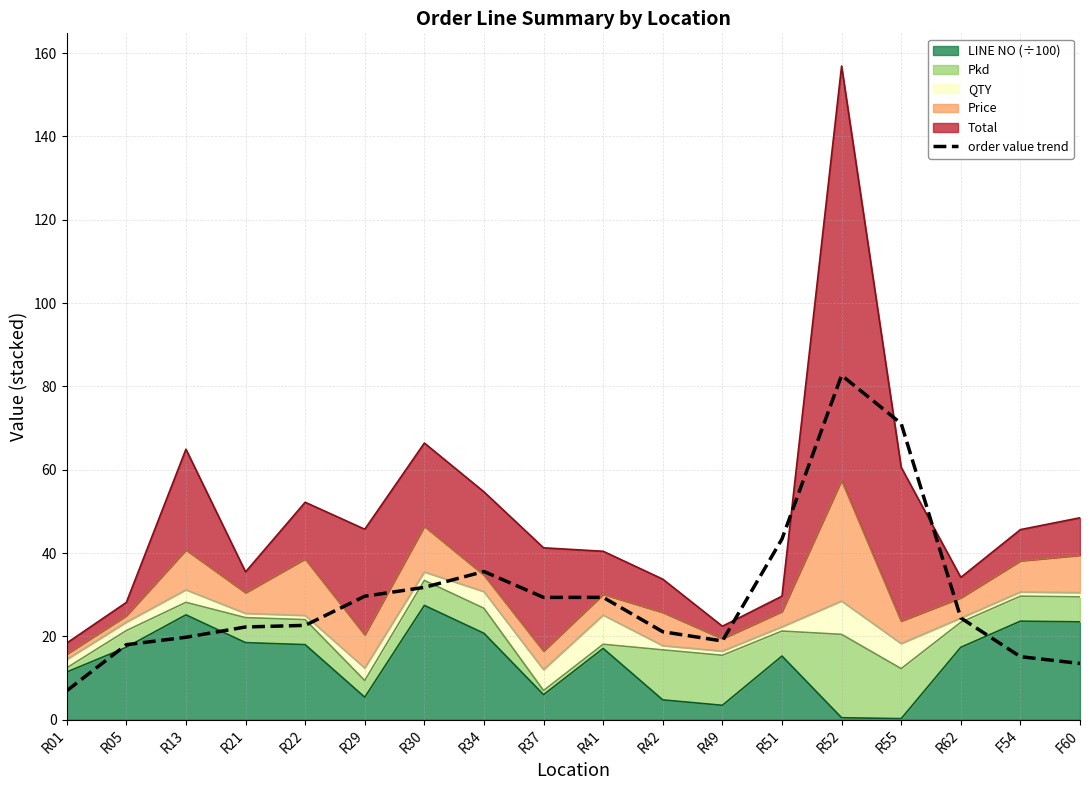

List the labels in order of value, smallest first.

R01, F60, F54, R05, R49, R13, R42, R21, R22, R62, R37, R41, R29, R30, R34, R51, R55, R52